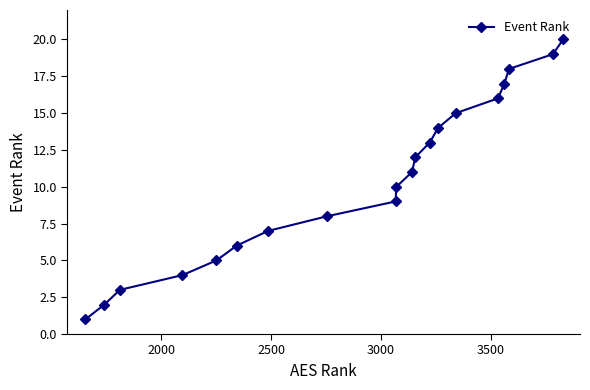

How many distinct data groups are displayed?

1